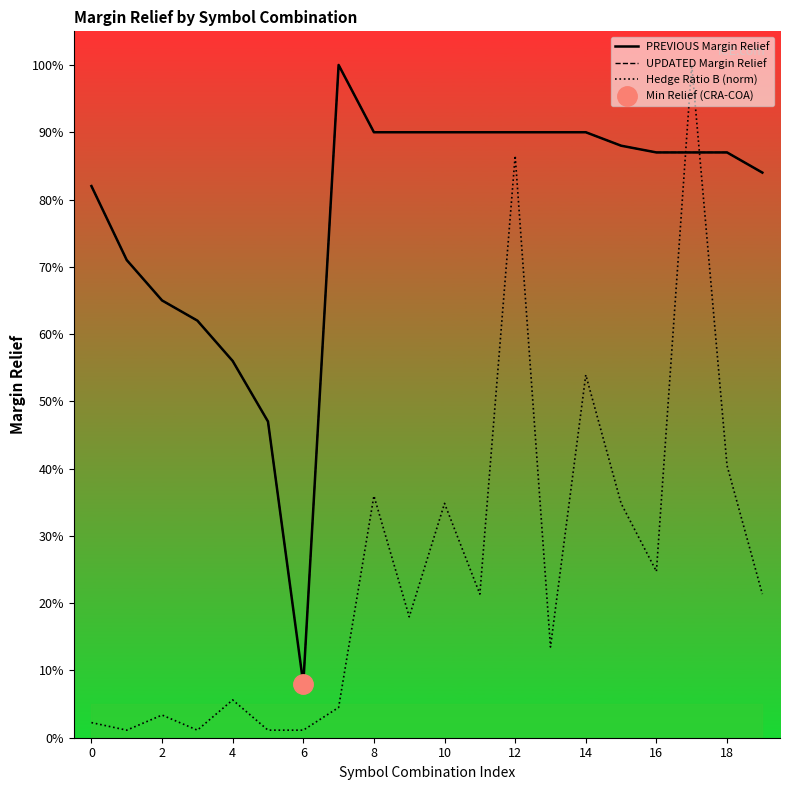

What is the spread (max minus min) of values at 17?

0.1